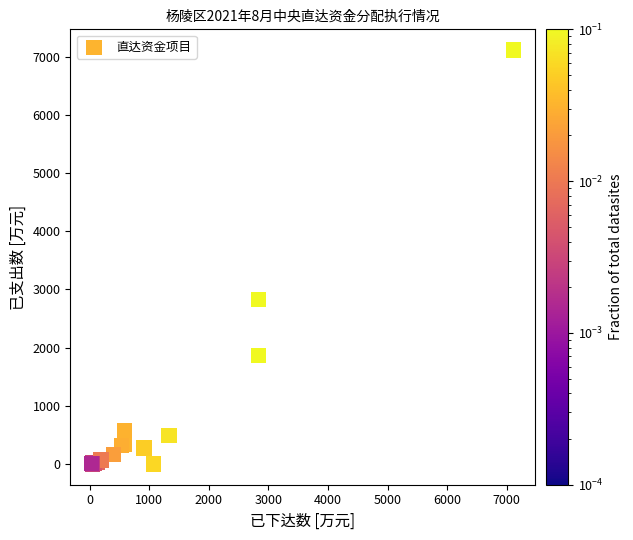

What Y value in the scatter plot is closest to 3556?

2830.0